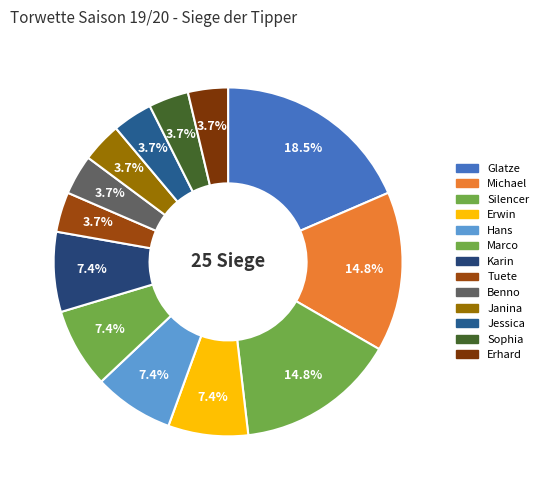

True or false: Silencer accounts for 15% of the total.

True